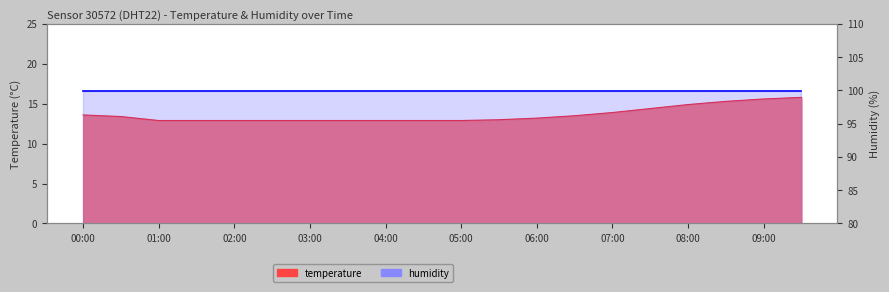

List the labels in order of value, smallest first.

01:00, 01:30, 02:00, 02:30, 03:00, 03:30, 04:00, 04:30, 05:00, 05:30, 06:00, 00:30, 06:30, 00:00, 07:00, 07:30, 08:00, 08:30, 09:00, 09:30